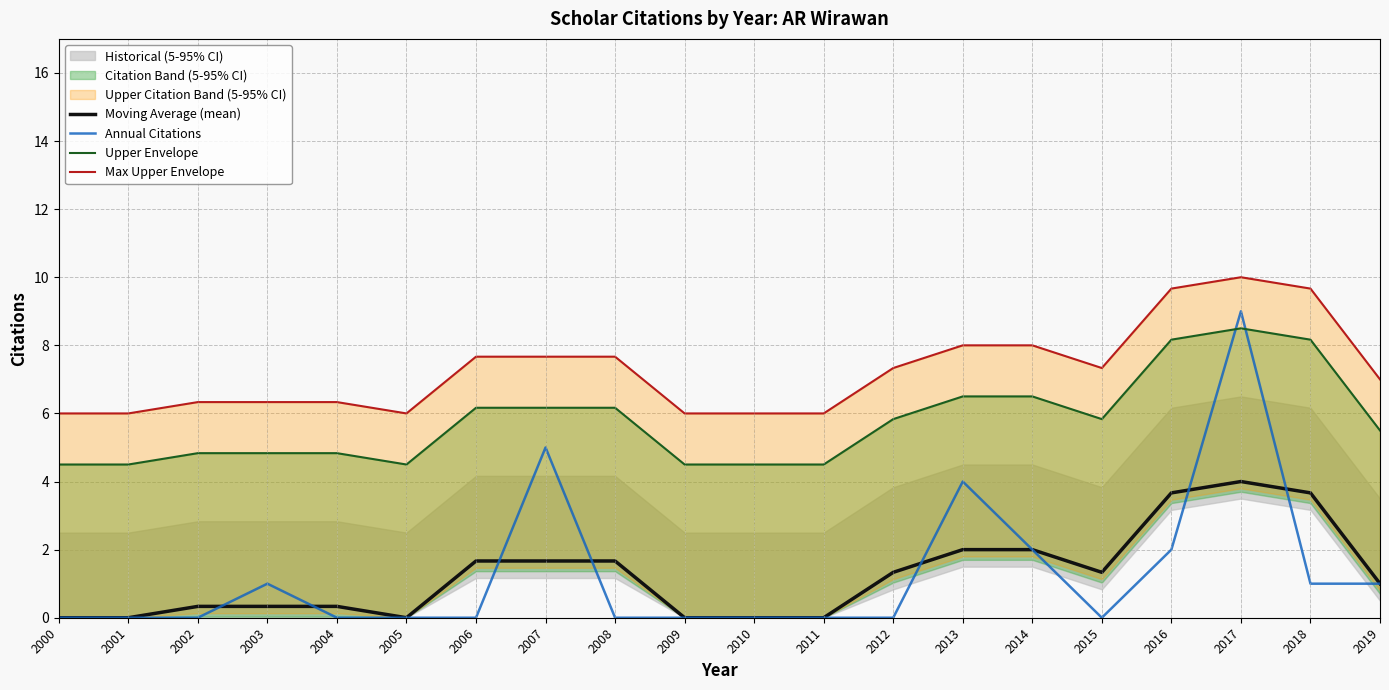

How many lines are shown in the chart?

4